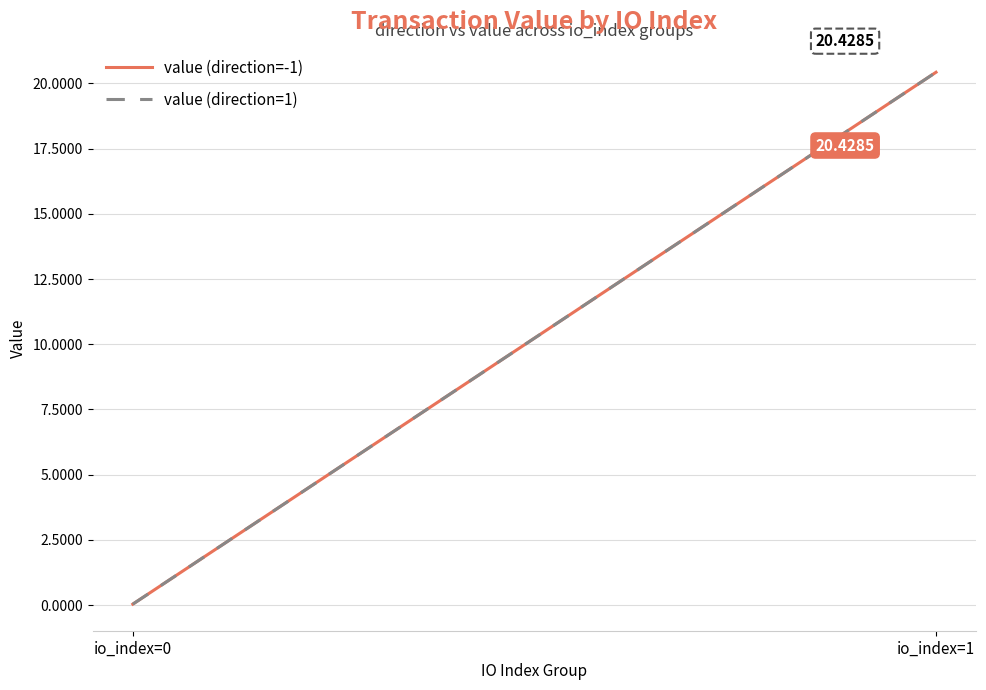

Which has a higher value, io_index=0 or io_index=1?

io_index=1